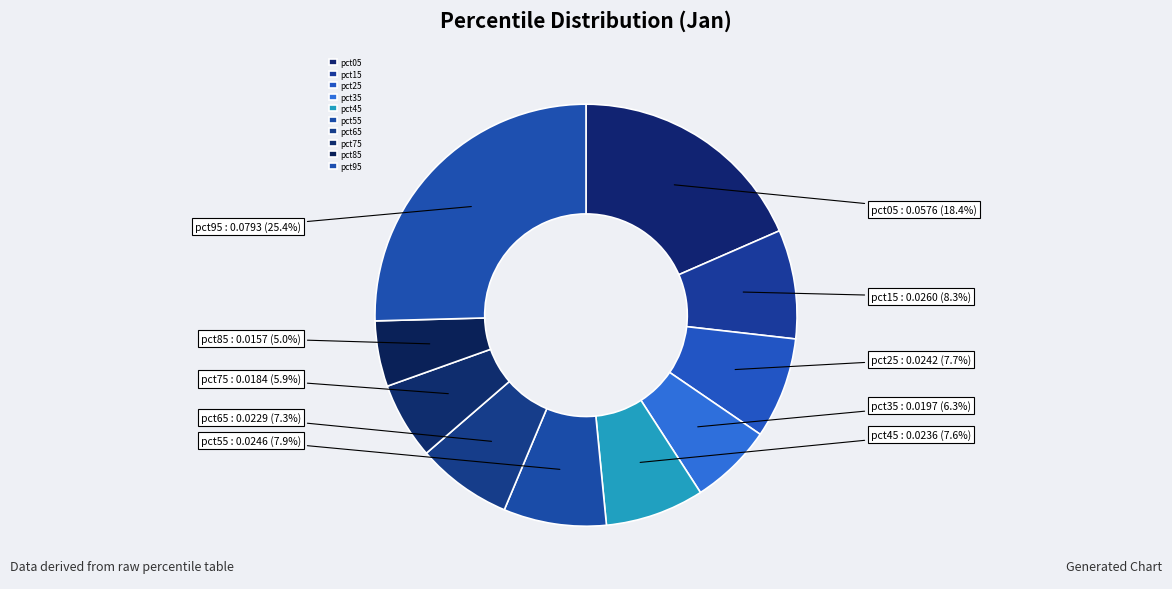

Count the number of slices in the pie.

10